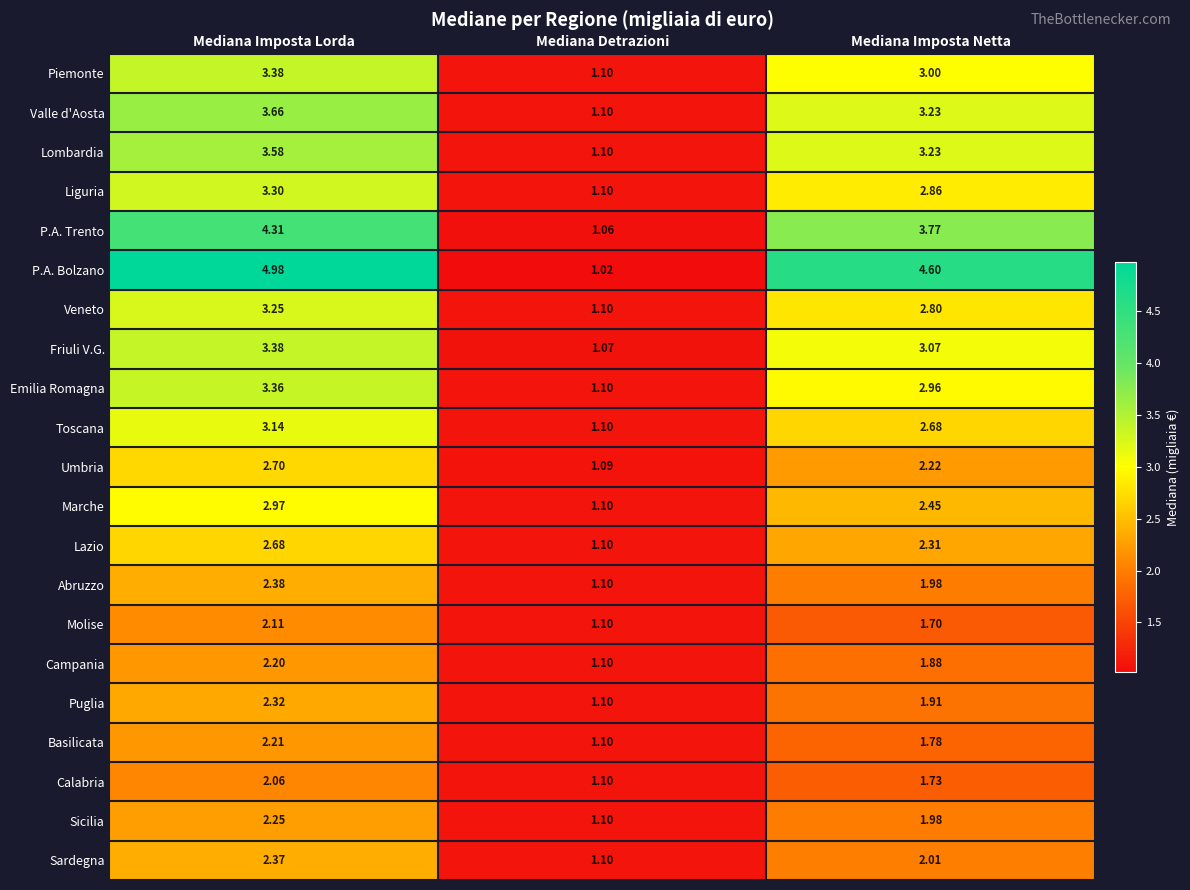

Between Mediana Imposta Lorda and Mediana Imposta Netta, which series saw the biggest shift?

P.A. Trento